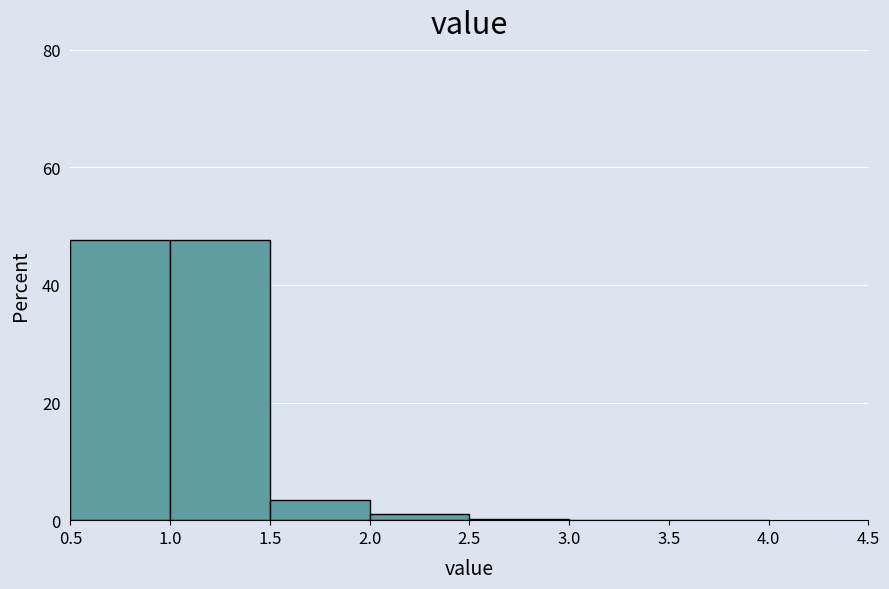

What is the height of the bar covering 1.0 to 1.5 on the x-axis? The values are not printed on the chart, so give them approximately, as read against the axis.

48